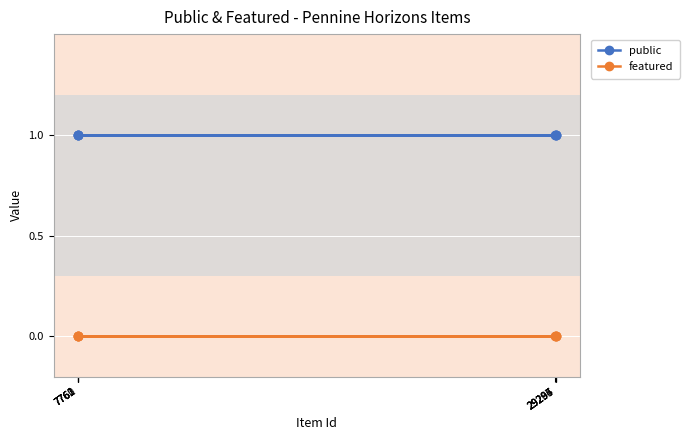

At 7761, list the series in order from smallest to largest.

featured, public